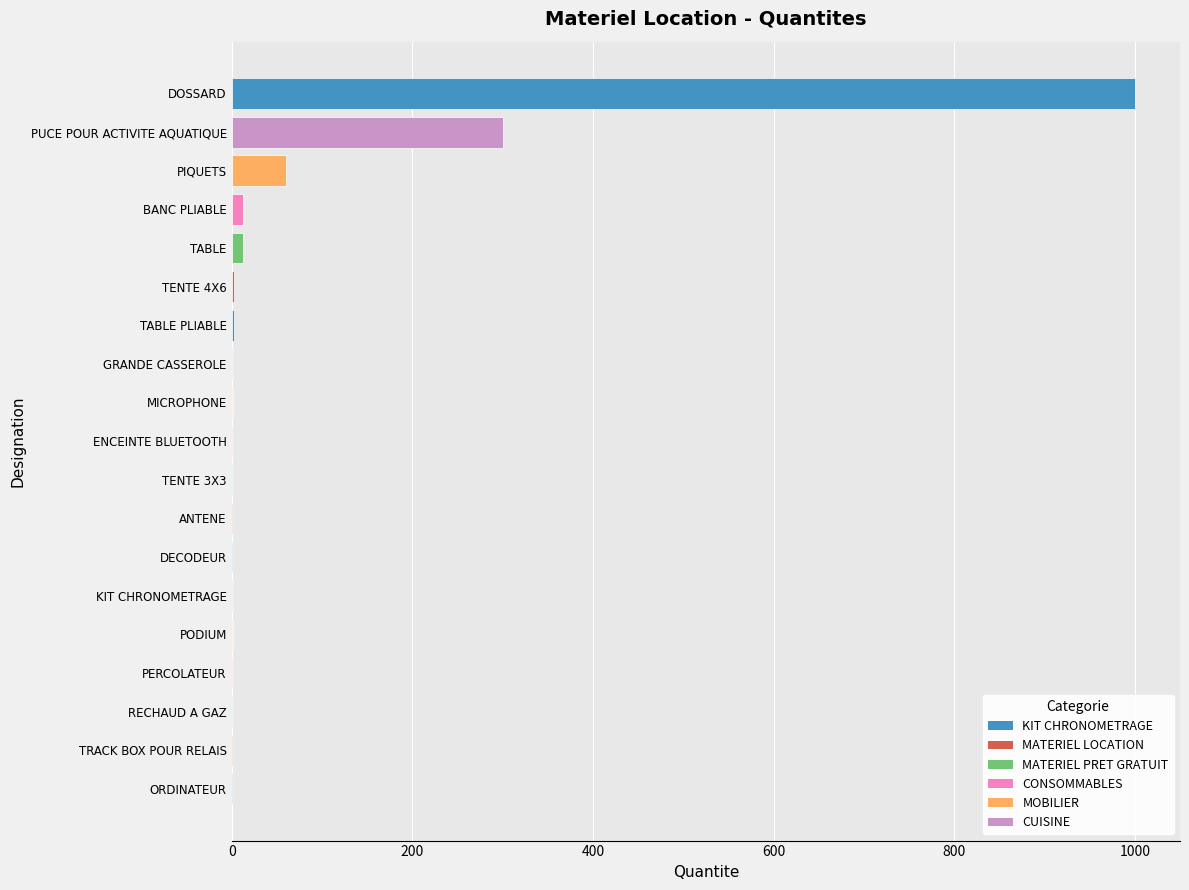

Where is the data nearest to the value 500?

PUCE POUR ACTIVITE AQUATIQUE